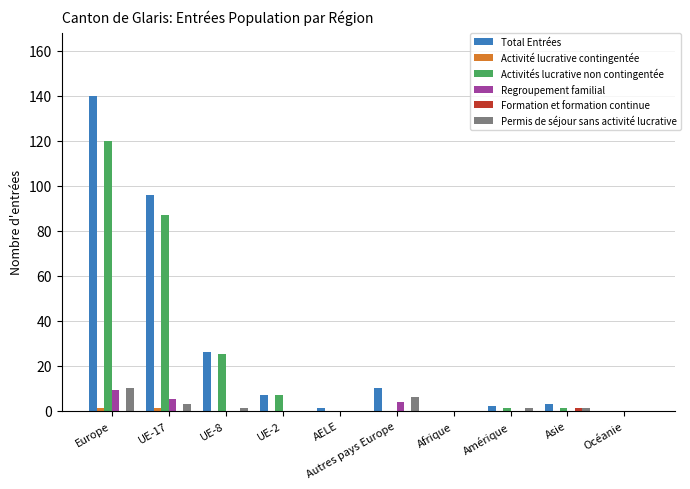

What is the spread (max minus min) of values at Autres pays Europe?

10